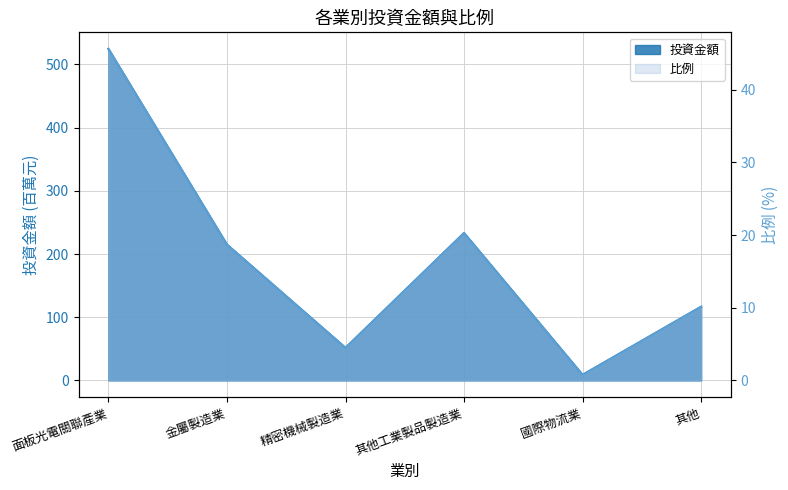

How many distinct data groups are displayed?

2